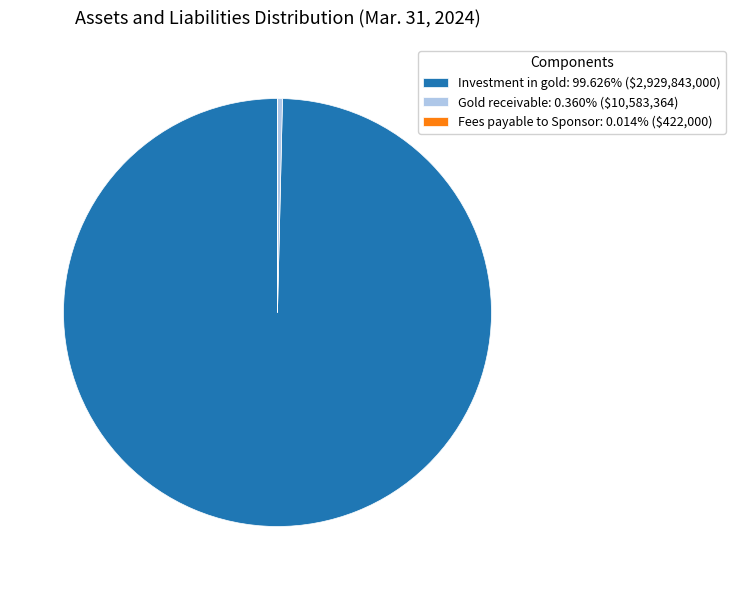

Which category accounts for the majority?

Investment in gold